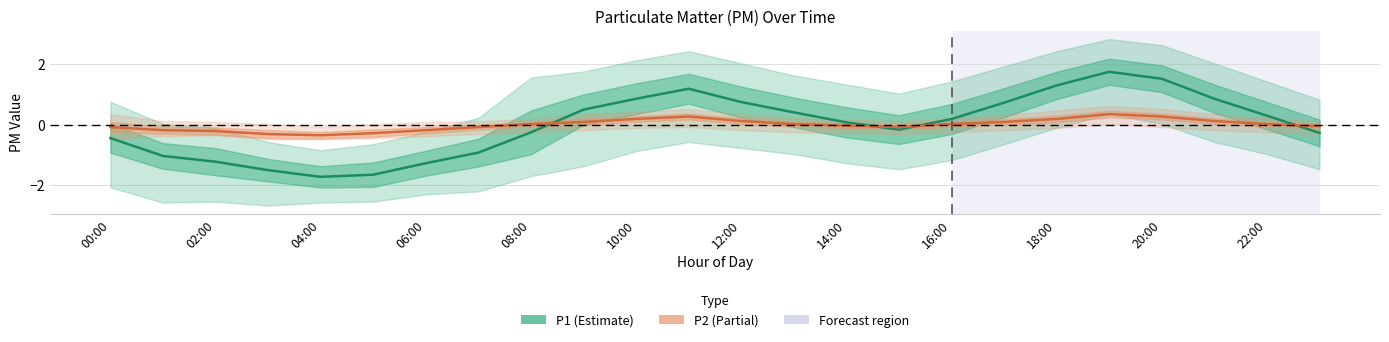

Rank the series at 20:00 from highest to lowest value.

P1, P2